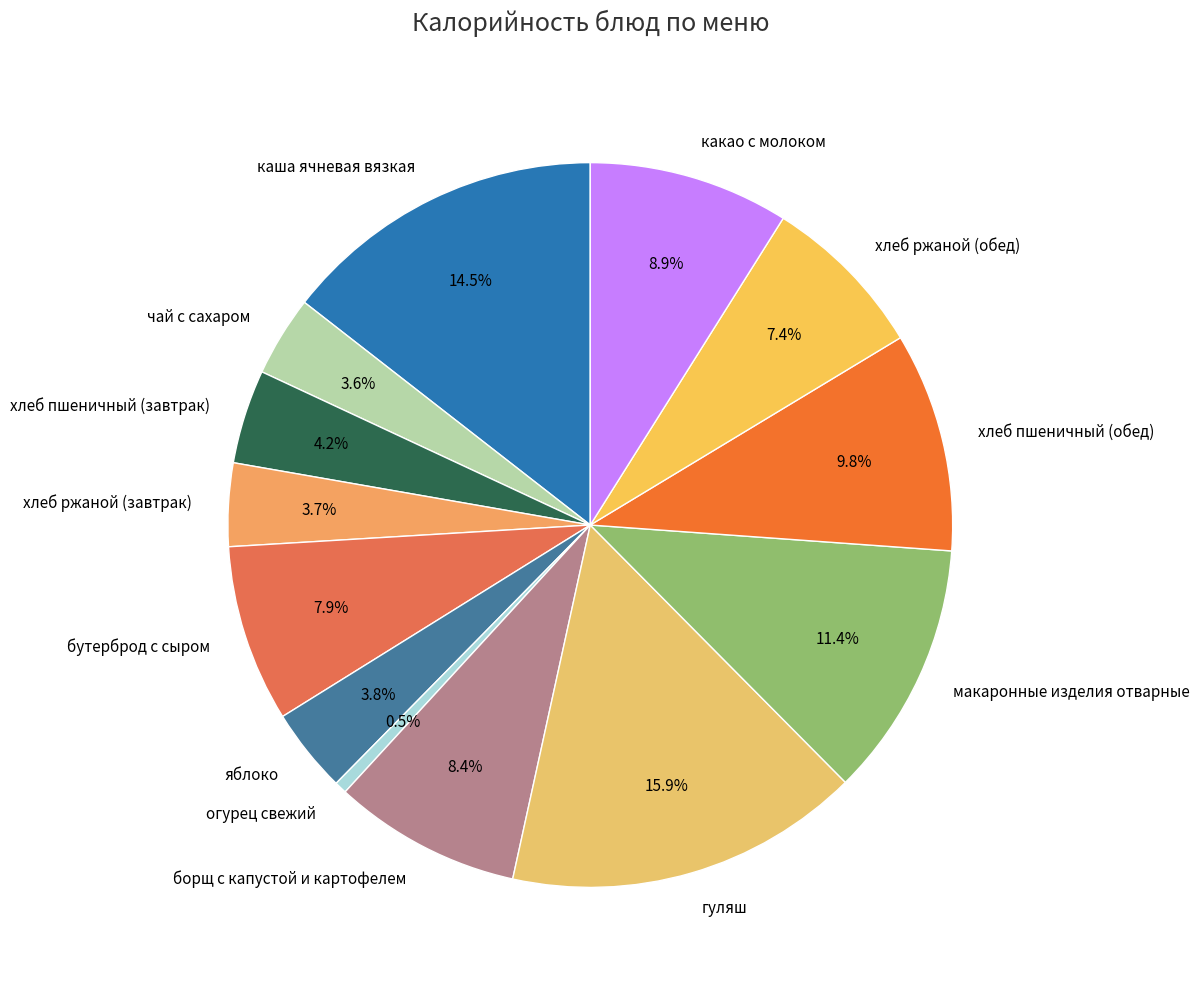

What is the ratio of the value at хлеб пшеничный (обед) to the value at яблоко?

2.6